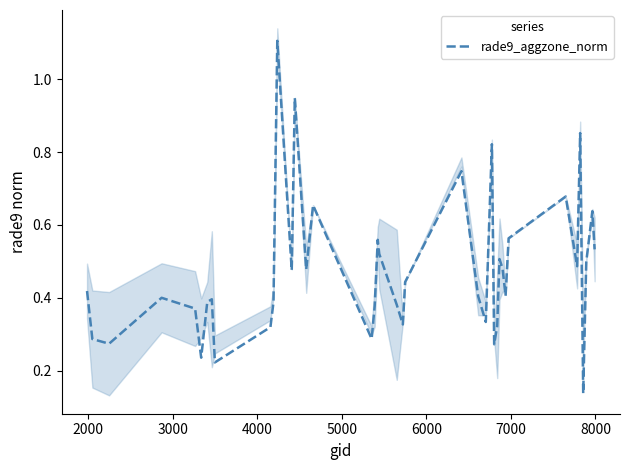

What is the maximum value for rade9_aggzone_norm?

1.1